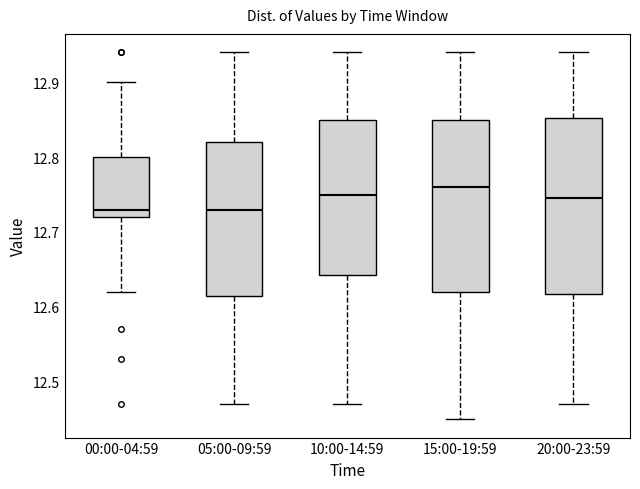

Reading left to right, transcribe this box plot: for each box, give where its median line is, the range the box spans, and where its two whiskers end, as read against the y-axis. The values are not printed on the chart, so give them approximately, as read against the axis.

00:00-04:59: median 12.73, box 12.72 to 12.80, whiskers 12.62 to 12.90
05:00-09:59: median 12.73, box 12.62 to 12.82, whiskers 12.47 to 12.94
10:00-14:59: median 12.75, box 12.64 to 12.85, whiskers 12.47 to 12.94
15:00-19:59: median 12.76, box 12.62 to 12.85, whiskers 12.45 to 12.94
20:00-23:59: median 12.75, box 12.62 to 12.85, whiskers 12.47 to 12.94